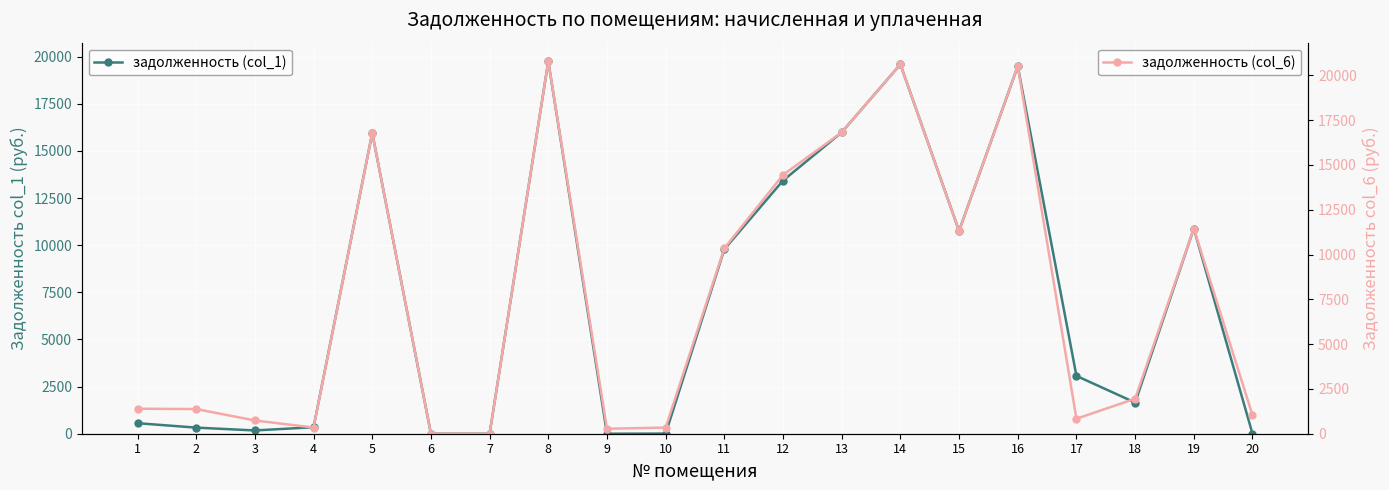

Where is the first local minimum for задолженность (col_6)?

4